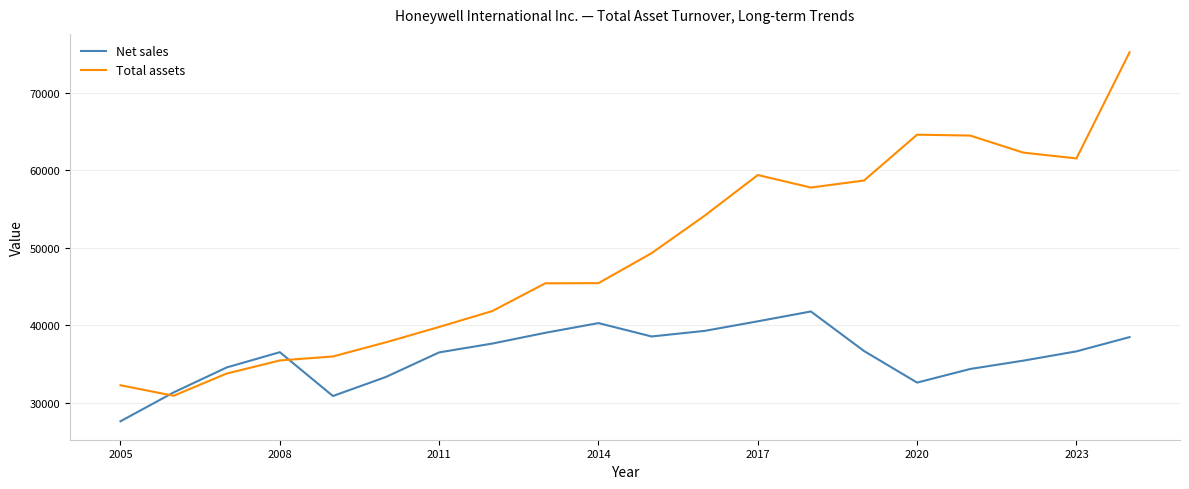

How many lines are shown in the chart?

2